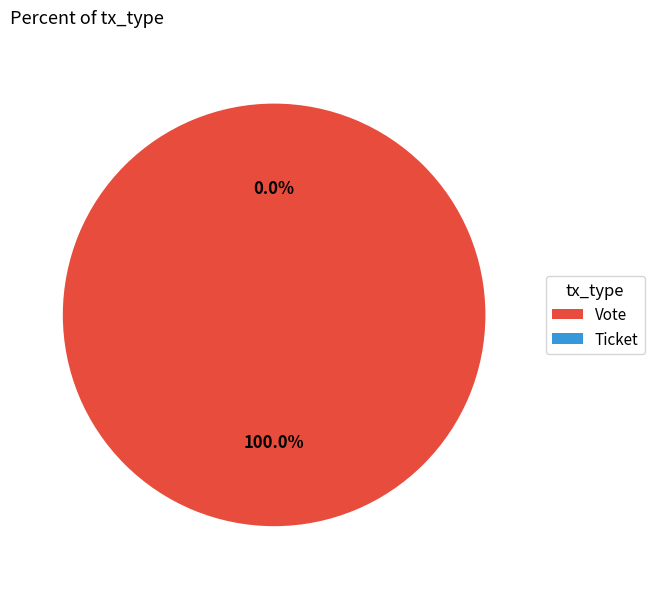

To the nearest percent, what portion does Vote represent?

100%